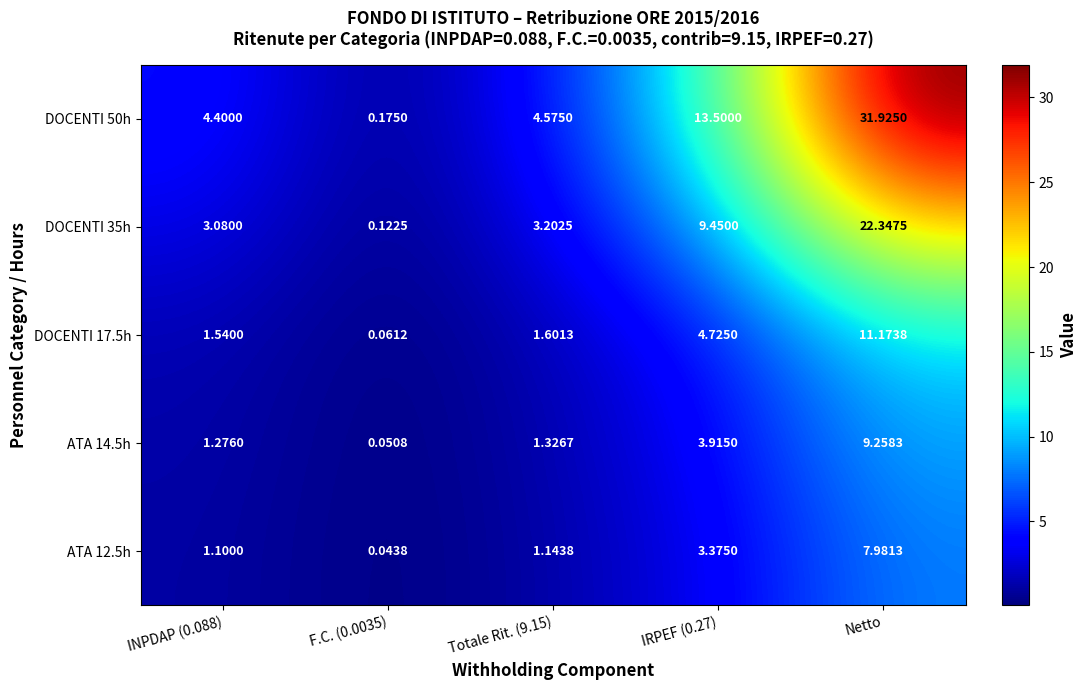

Which series changed the most between F.C. (0.0035) and IRPEF (0.27)?

DOCENTI 50h